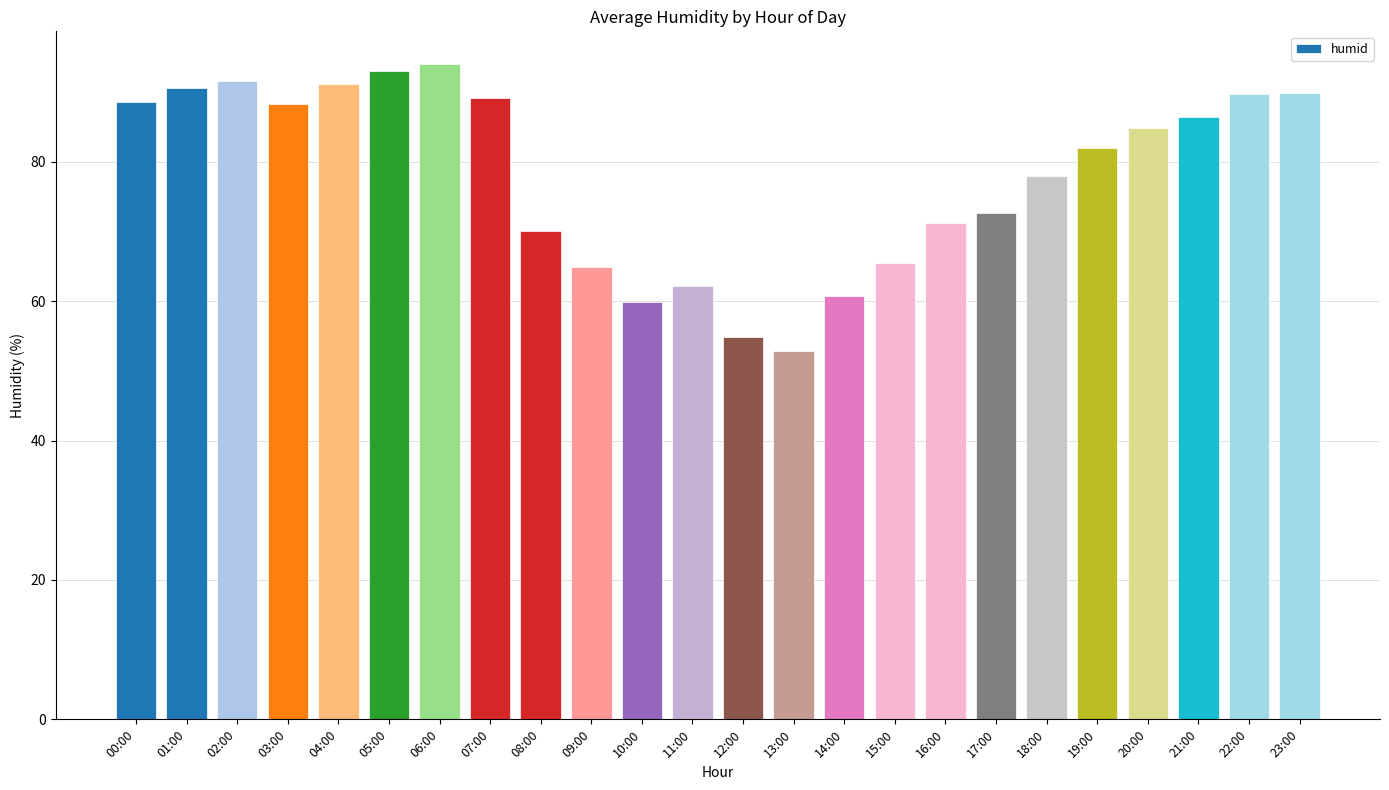

Between 05:00 and 22:00, which is larger?

05:00